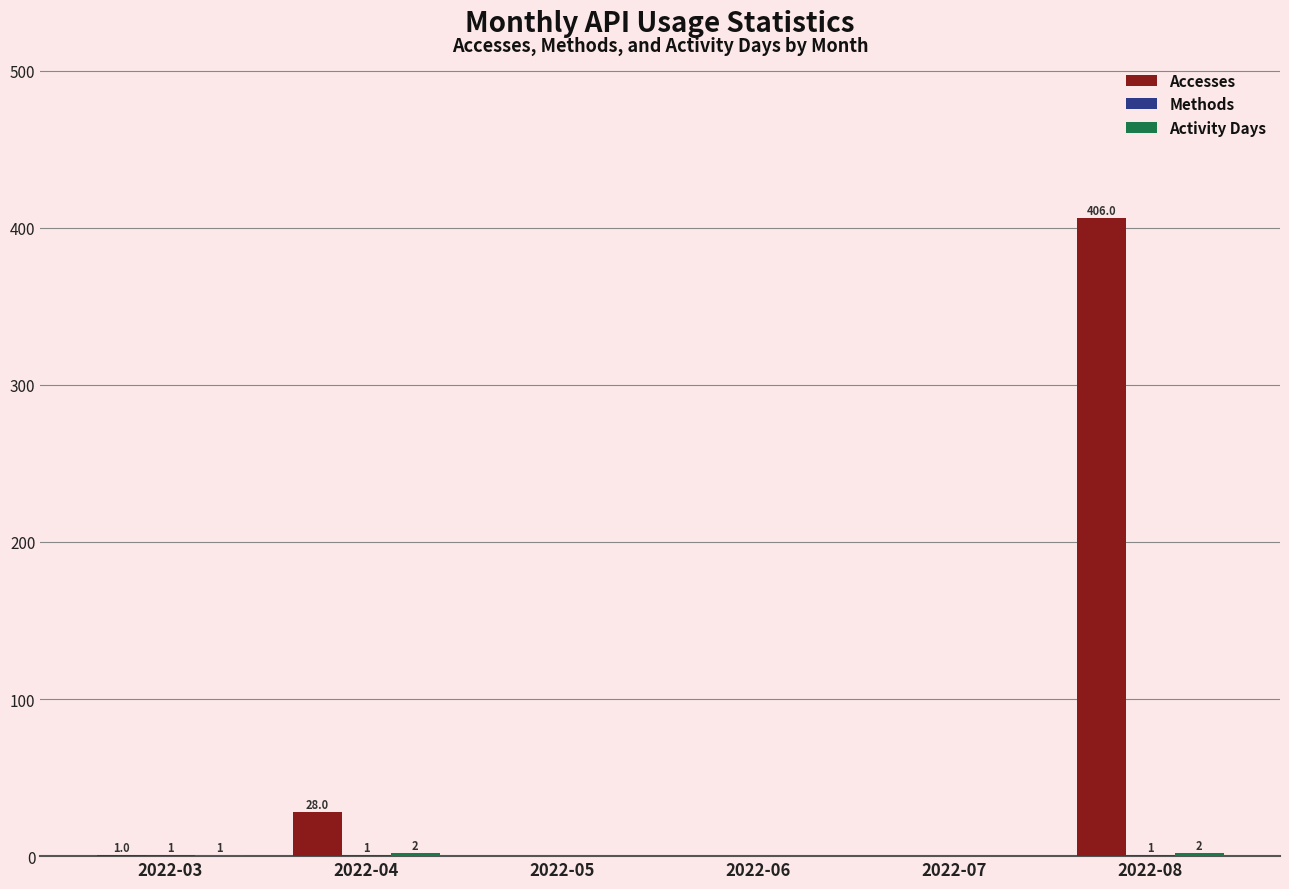

Which series changed the most between 2022-03 and 2022-08?

Accesses